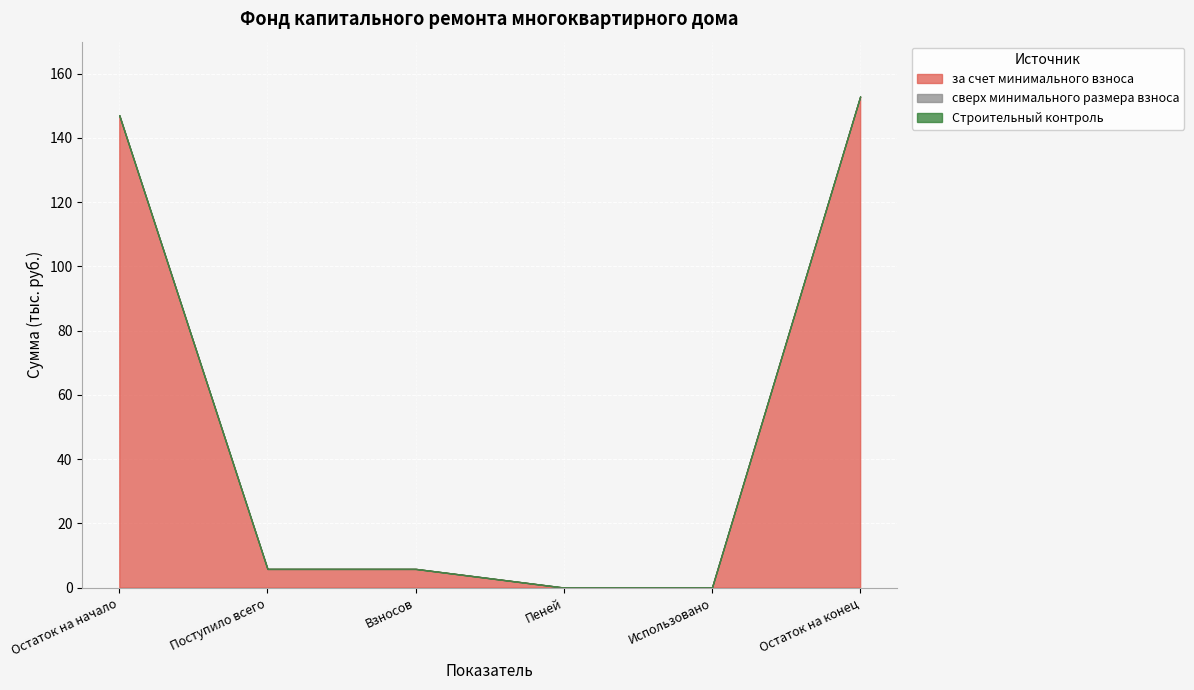

At which category does the chart reach its peak across all series?

Остаток на конец